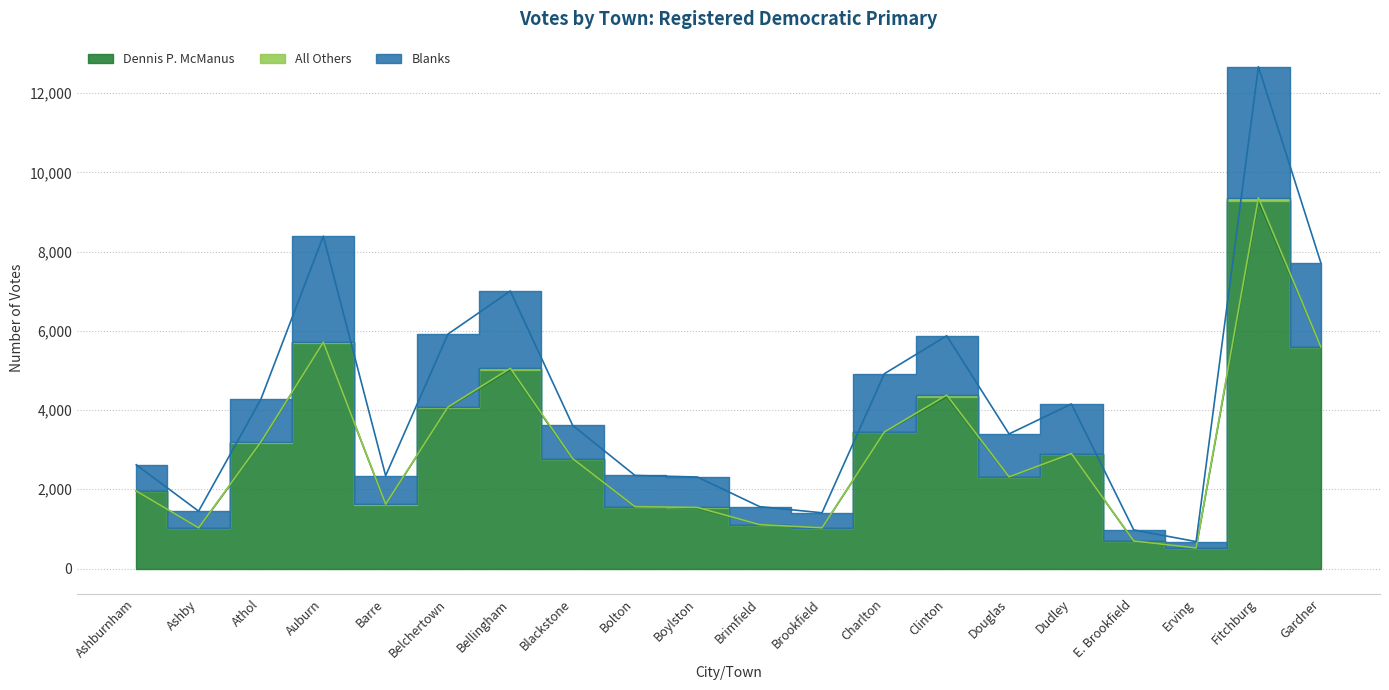

Does the chart contain stacked bars?

No